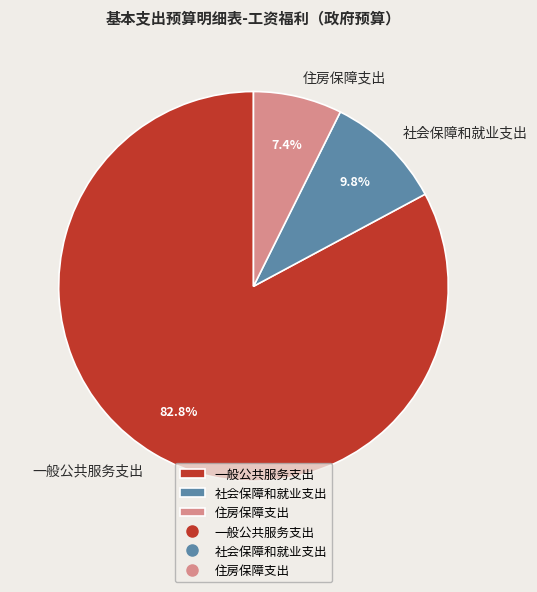

What percentage is the 一般公共服务支出 slice, to the nearest percent?

83%